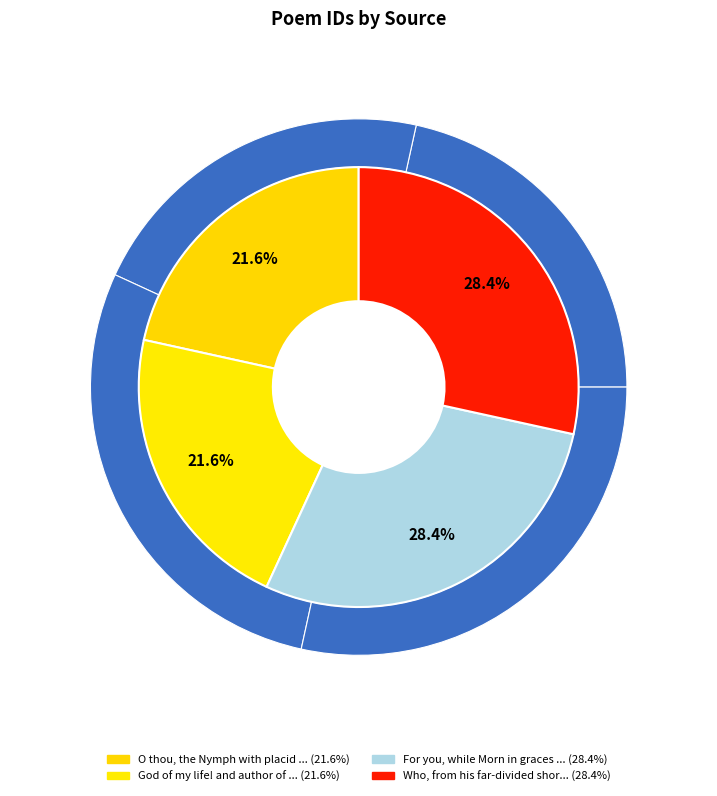

Count the number of slices in the pie.

4